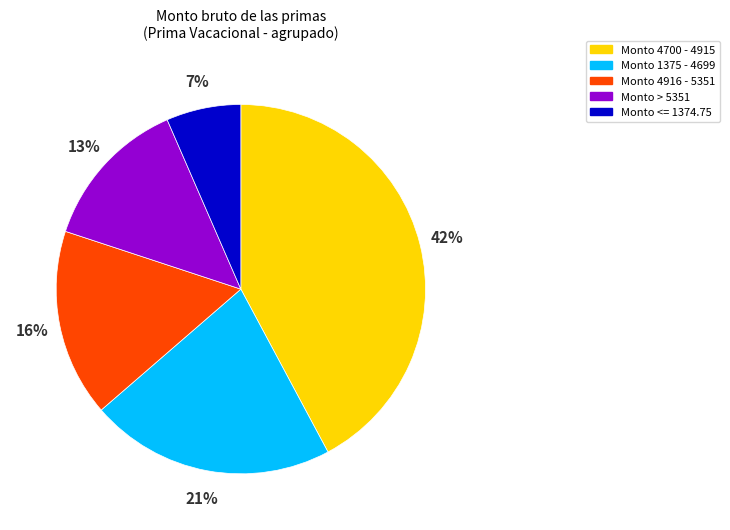

Count the number of slices in the pie.

5